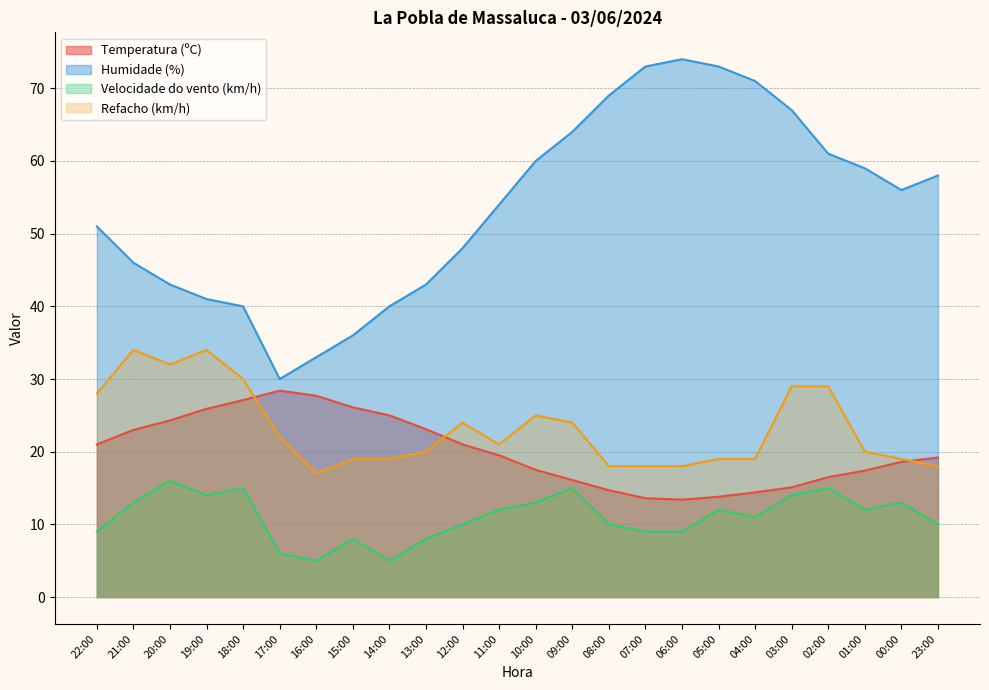

The value of Humidade (%) at 03:00 is 67.0. True or false?

True